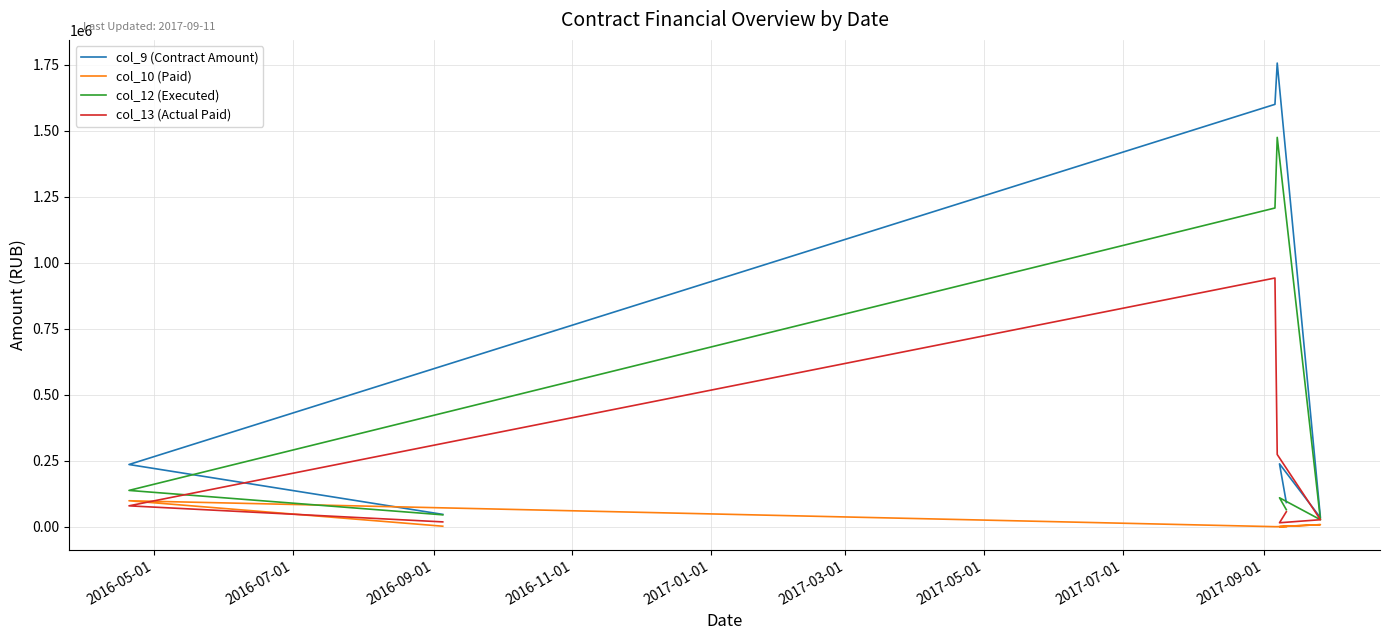

What is the value of the col_13 (Actual Paid) point at the 2nd from the left?

78906.0